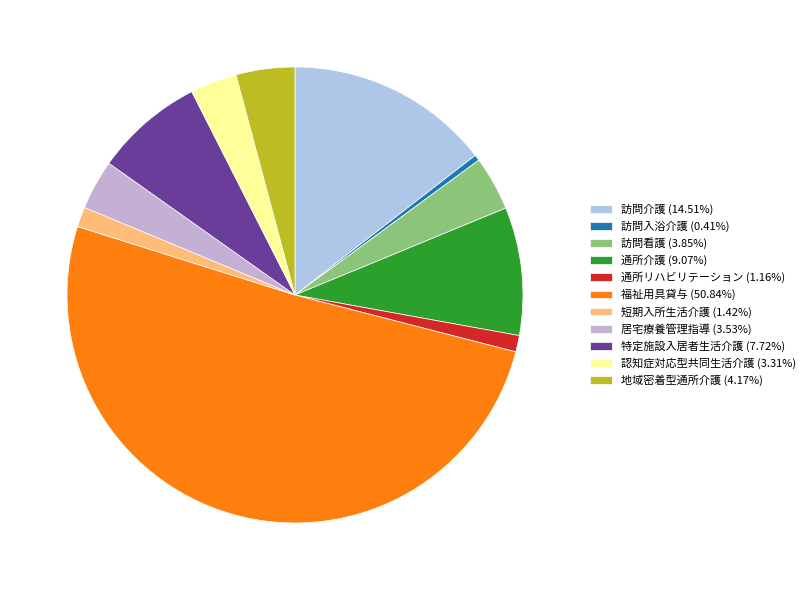

How many segments does this pie chart have?

11